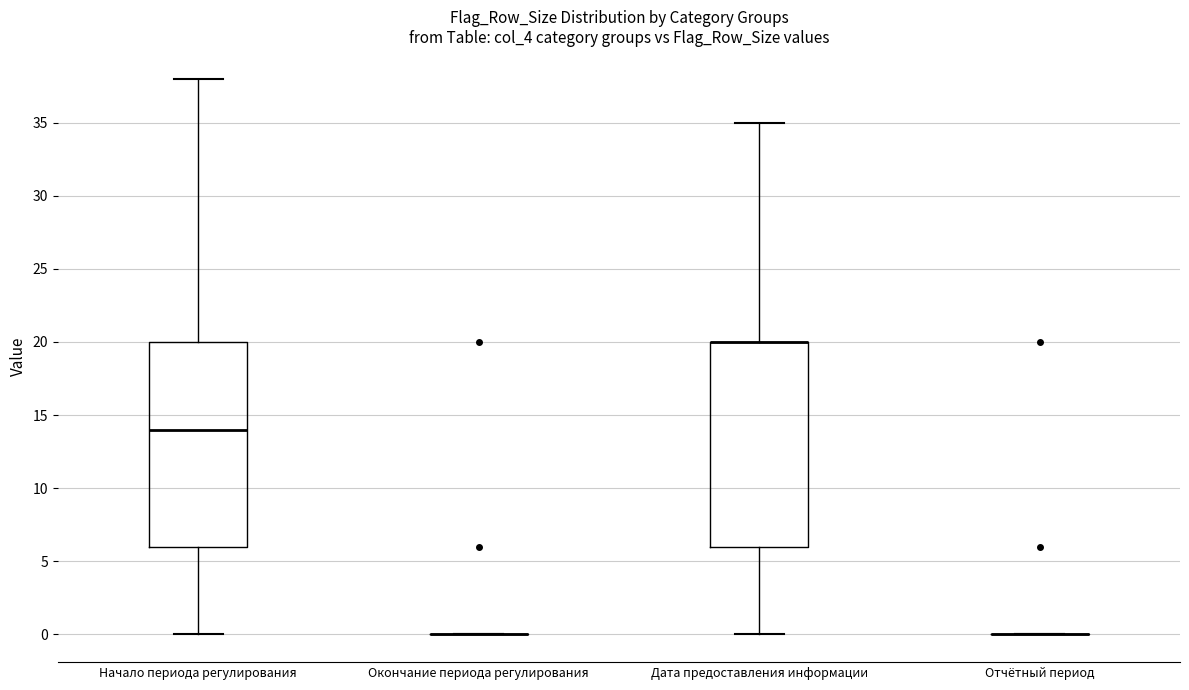

Reading left to right, read every box against the y-axis: the position of its median line, the range the box covers, and the ends of its whiskers. The values are not printed on the chart, so give them approximately, as read against the axis.

Начало периода регулирования: median 14, box 6 to 20, whiskers 0 to 38
Окончание периода регулирования: box collapsed to a line at 0, whiskers 0 to 0
Дата предоставления информации: median 20 (drawn on the box's upper edge), box 6 to 20, whiskers 0 to 35
Отчётный период: box collapsed to a line at 0, whiskers 0 to 0